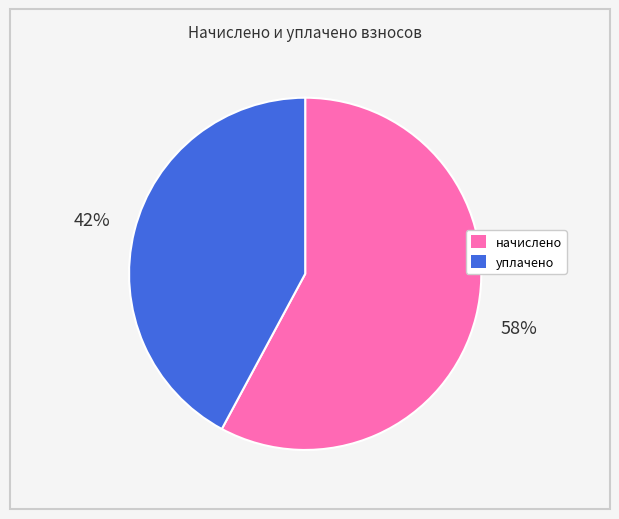

Count the number of slices in the pie.

2